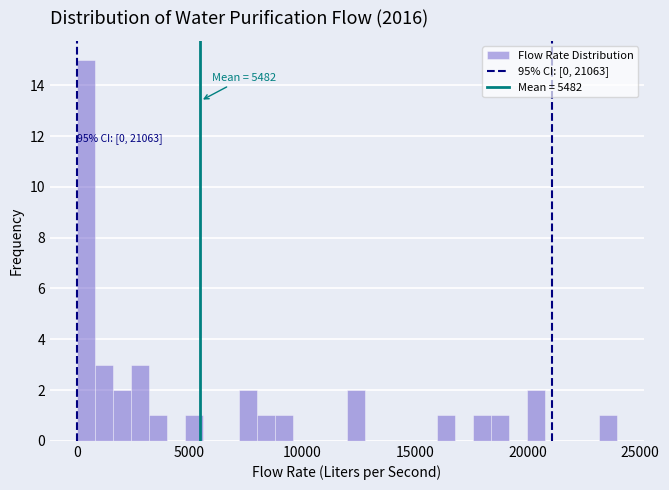

Read against the x-axis, roughly where is the centre of the tallest bar?

500